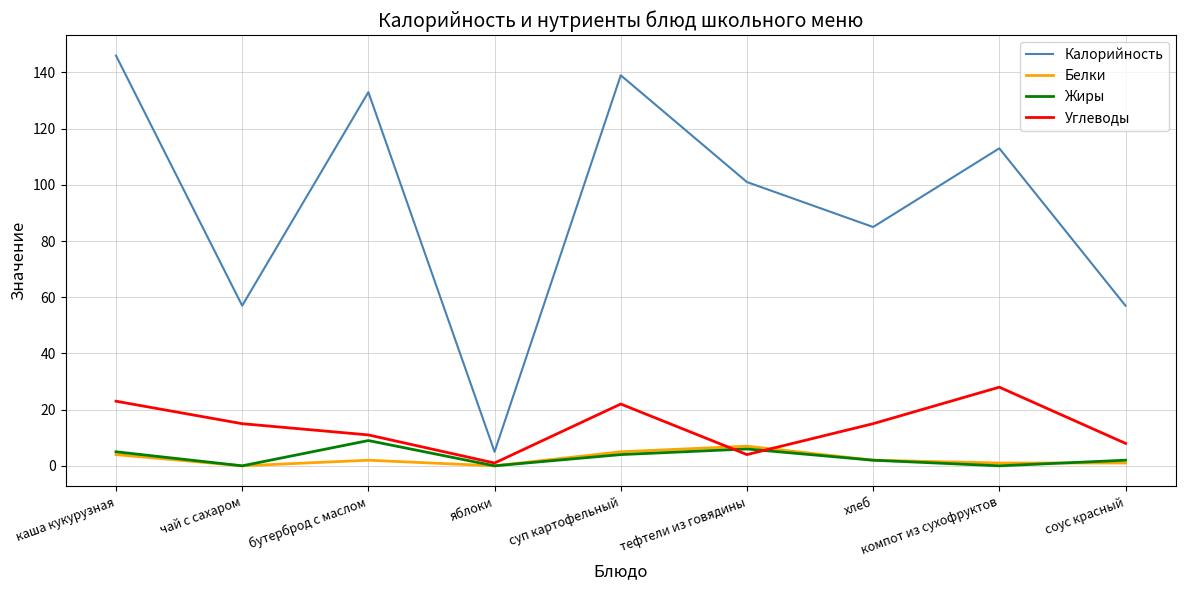

In Калорийность, how many points are lower than both neighbors (excluding endpoints)?

3